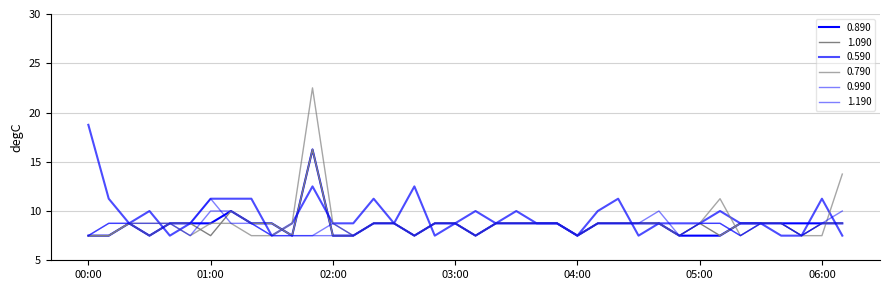

Which label corresponds to the largest value in the chart?

01:50